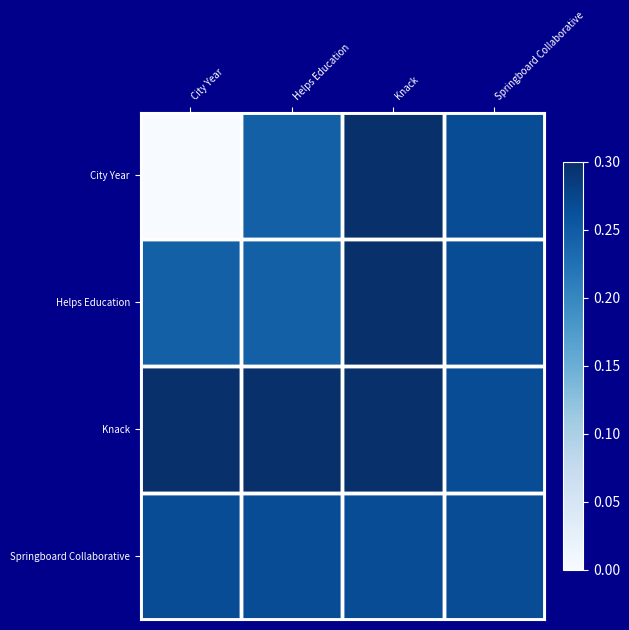

Reading left to right, what are all the values shown in this chart?

City Year: City Year=0.0	Helps Education=0.2	Knack=0.3	Springboard Collaborative=0.3
Helps Education: City Year=0.2	Helps Education=0.2	Knack=0.3	Springboard Collaborative=0.3
Knack: City Year=0.3	Helps Education=0.3	Knack=0.3	Springboard Collaborative=0.3
Springboard Collaborative: City Year=0.3	Helps Education=0.3	Knack=0.3	Springboard Collaborative=0.3